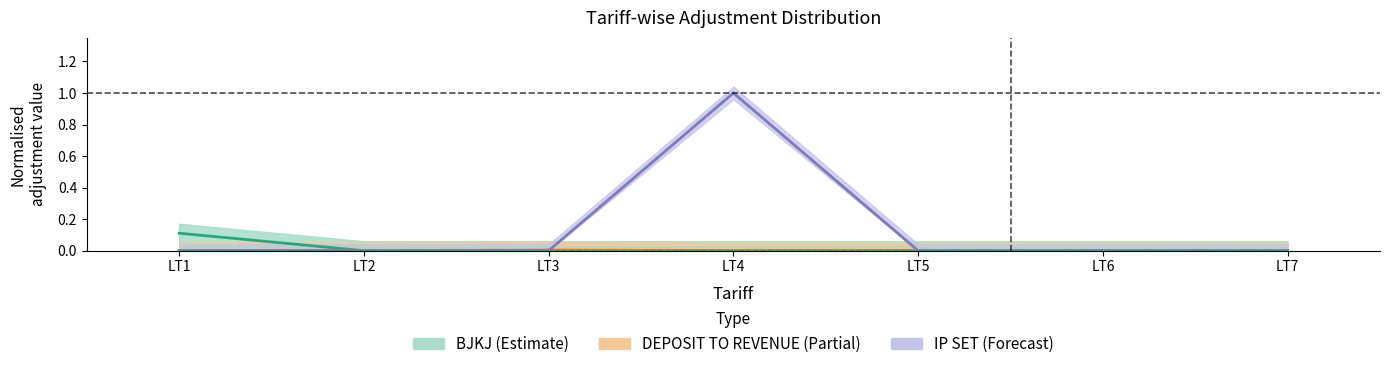

Is it true that IP SET equals 0.7 at LT2?

False